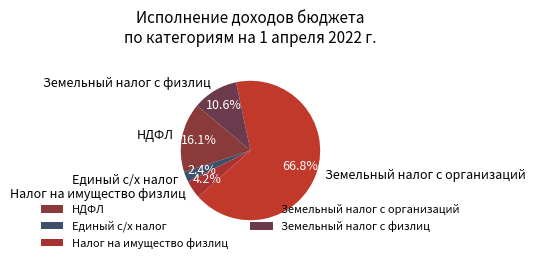

How many segments does this pie chart have?

5